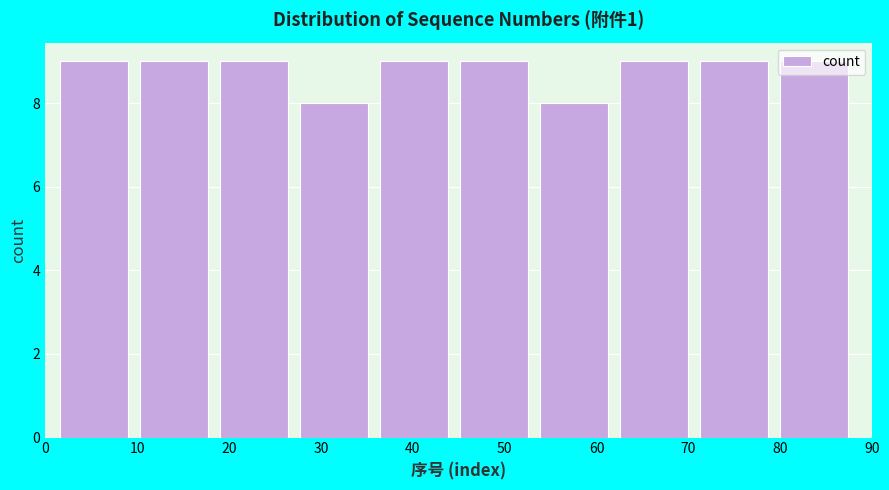

How tall is the bar that spans 61.9 to 70.6 on the x-axis? Neither the bar edges nor the heights are printed on the chart, so give them approximately, as read against the axes.

9